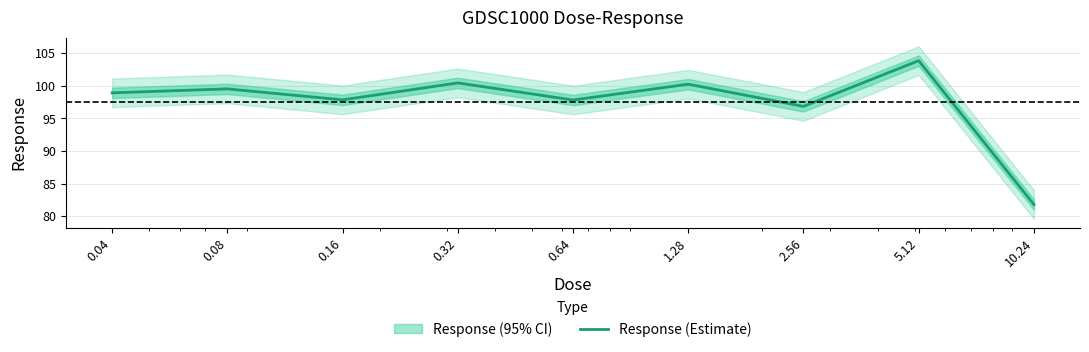

What is the maximum value shown in the chart?

103.9